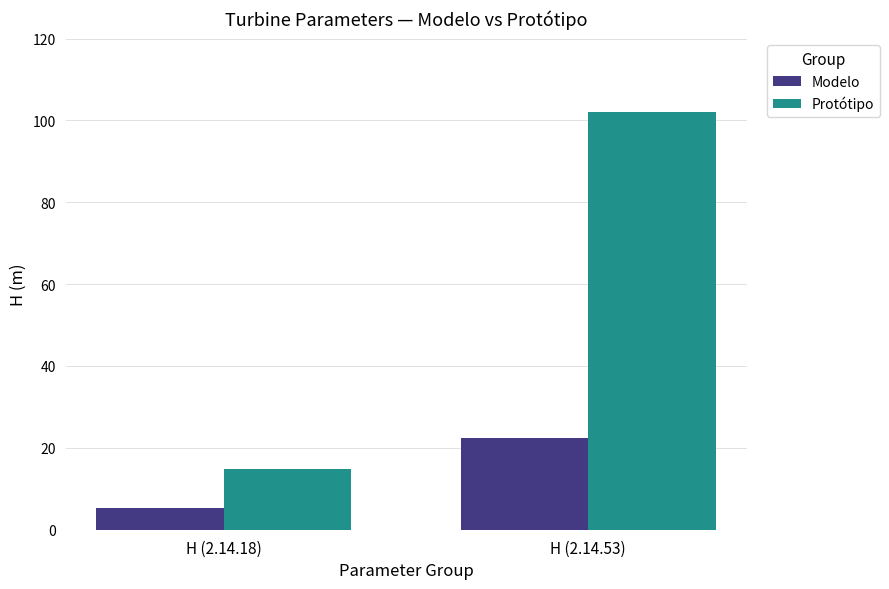

Is the value of Protótipo at H (2.14.18) greater than the value of Modelo at H (2.14.18)?

Yes